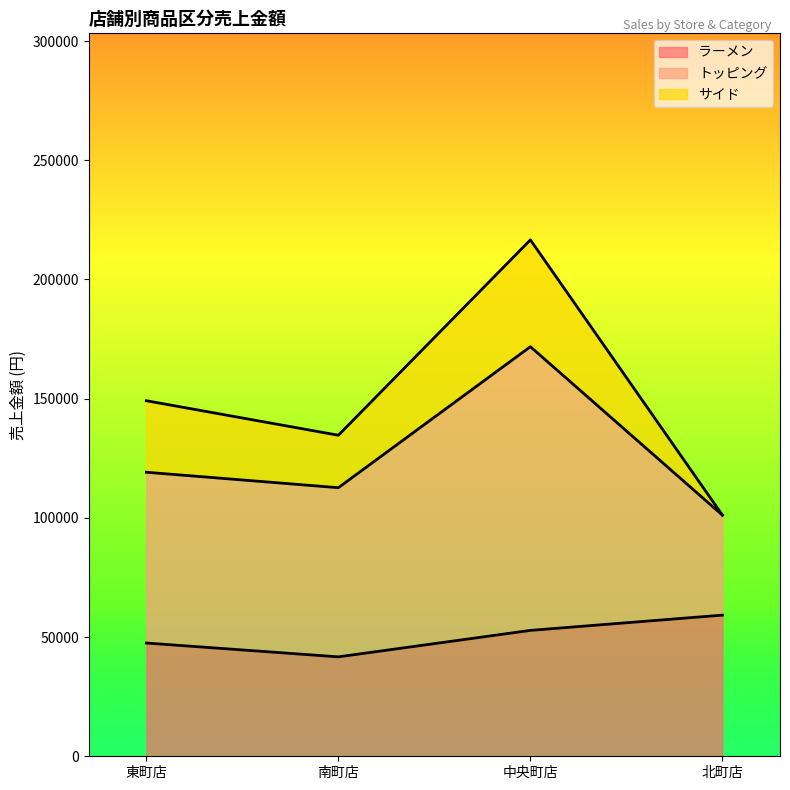

Where does the トッピング series first go above 149130?

中央町店